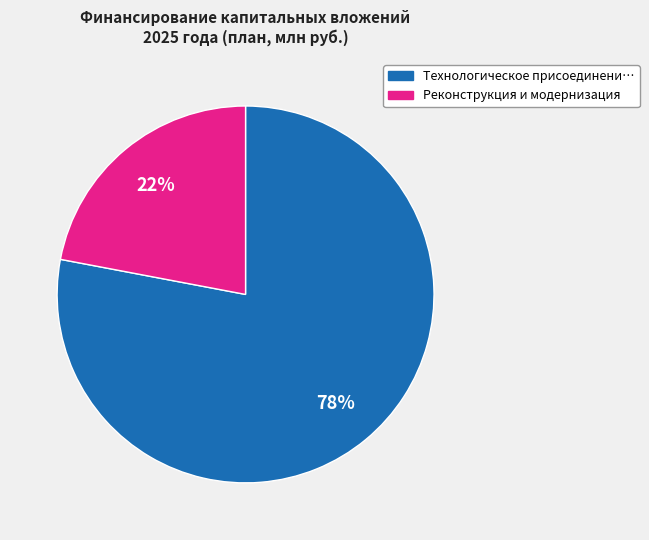

Is there any slice that represents more than half of the pie?

Yes